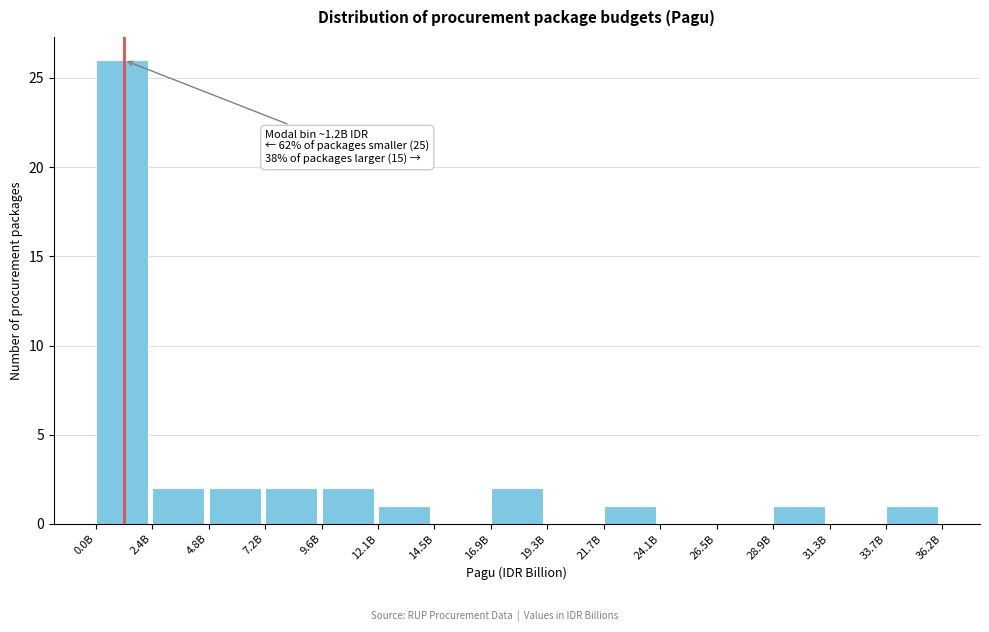

Reading left to right, list all the values displayed in this chart.

0.0B=26	2.4B=2	4.8B=2	7.2B=2	9.6B=2	12.1B=1	14.5B=0	16.9B=2	19.3B=0	21.7B=1	24.1B=0	26.5B=0	28.9B=1	31.3B=0	33.7B=1